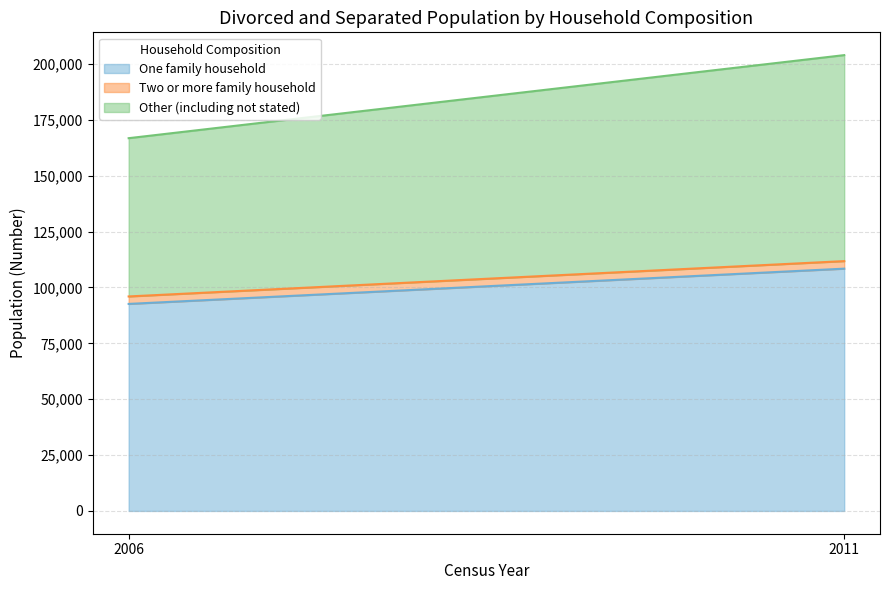

Which series changed the most between 2006 and 2011?

Other (including not stated)